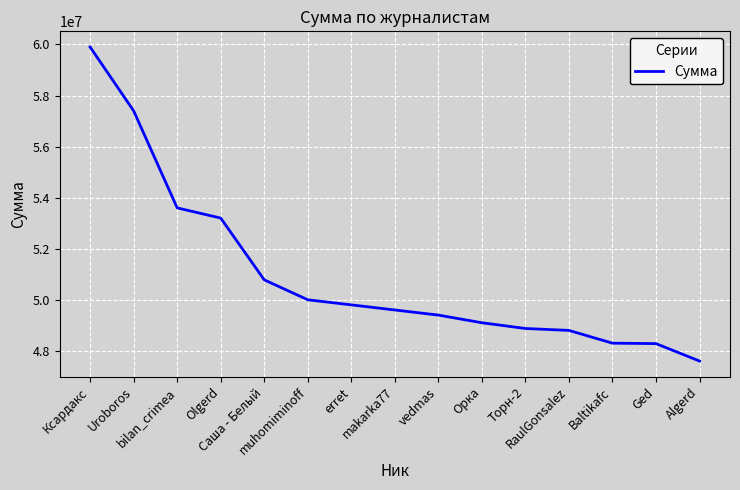

Which label corresponds to the largest value in the chart?

Ксардакс